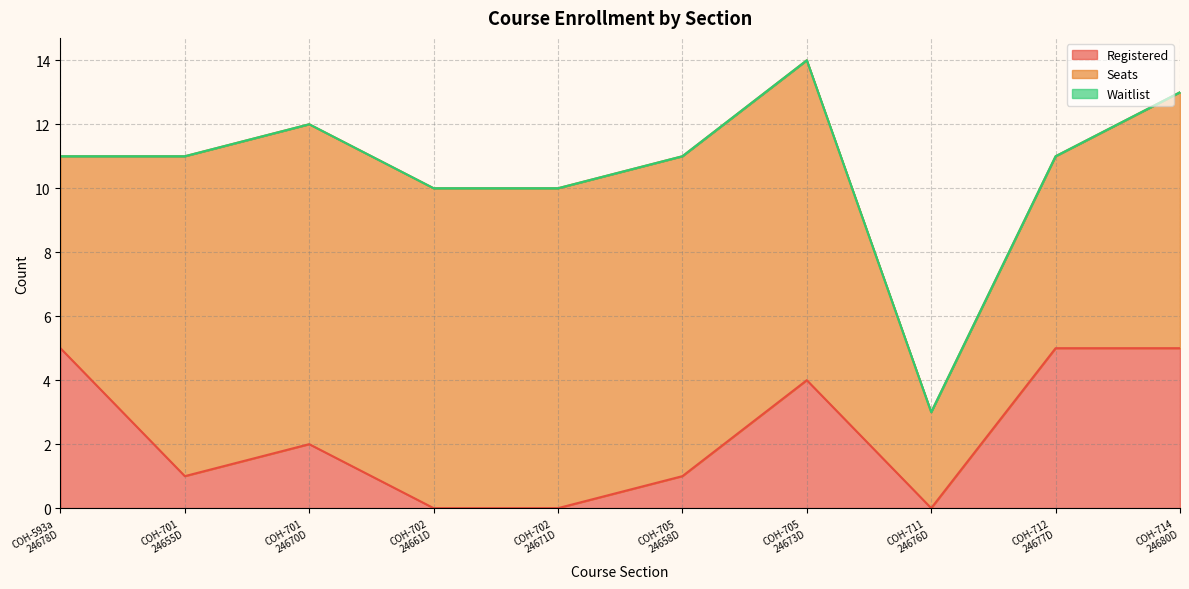

At which category is the sum across all series the highest?

COH-705
24673D